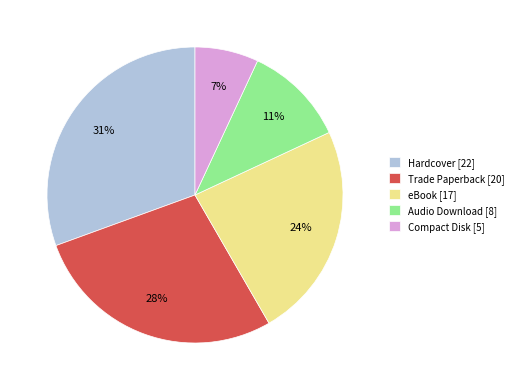

Count the number of slices in the pie.

5